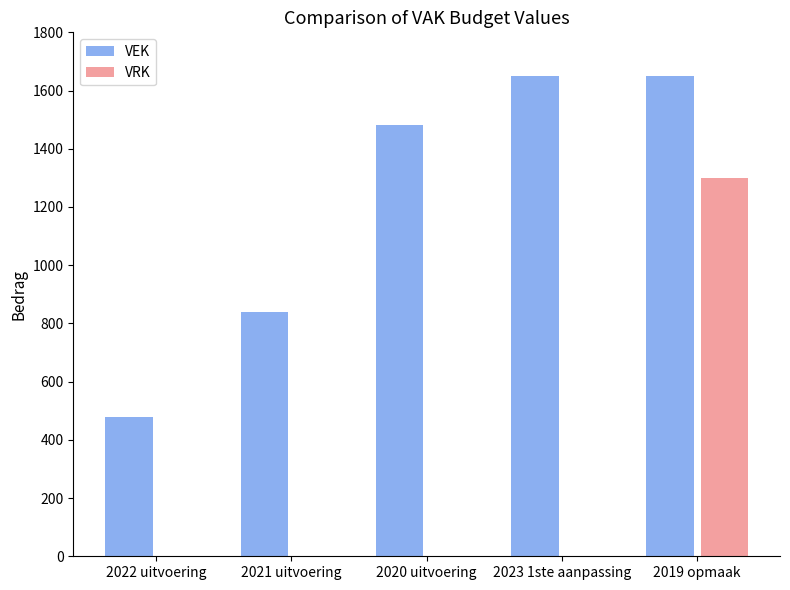

Between 2022 uitvoering and 2020 uitvoering, which series saw the biggest shift?

VEK